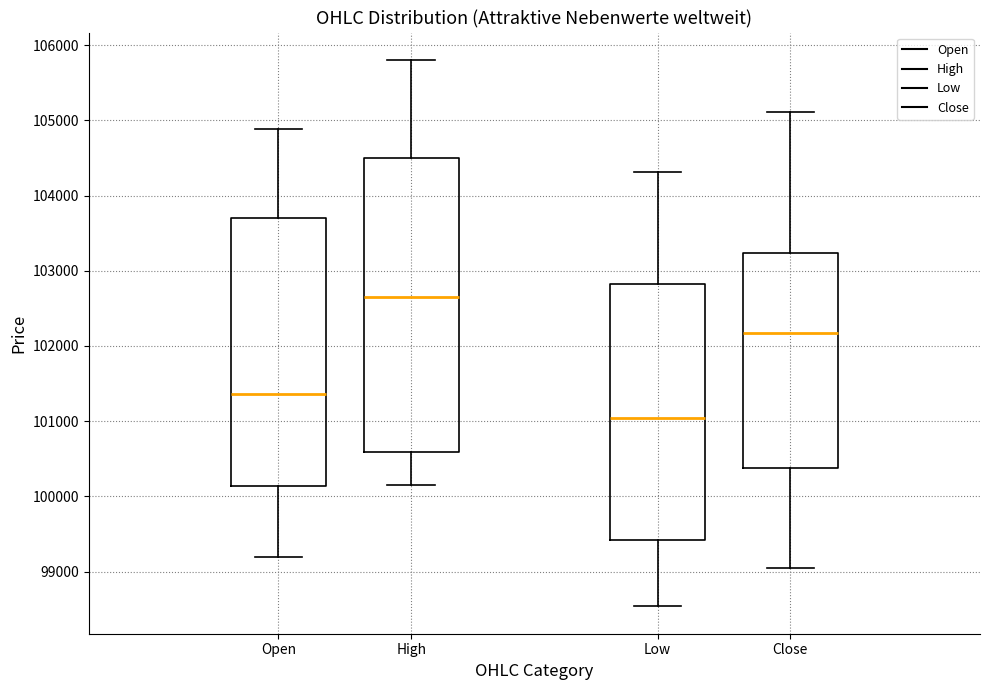

Comparing the boxes themselves (not the whiskers), which one is the tallest?

High